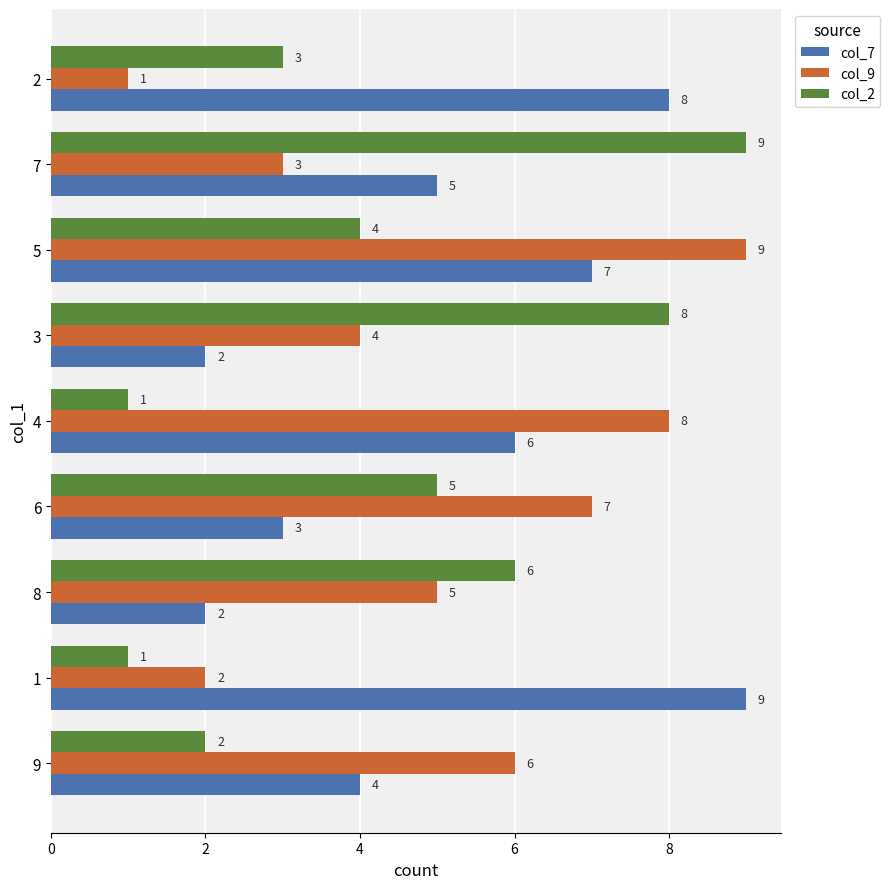

The value of col_2 at 7 is 2. True or false?

False